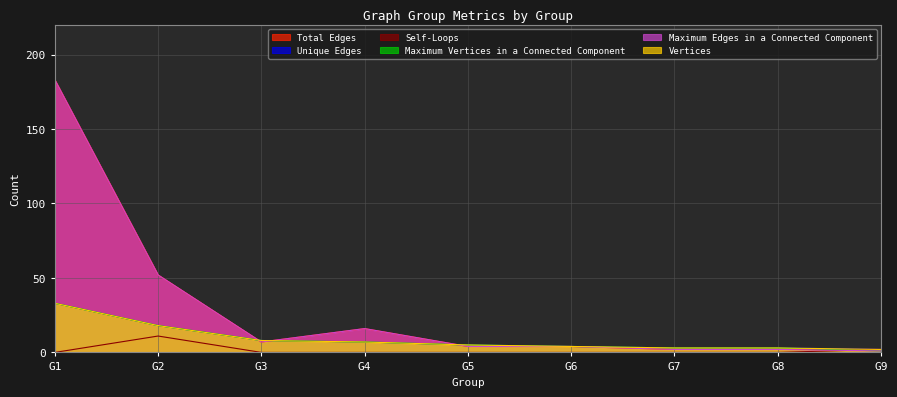

How many interior local valleys does the Maximum Edges in a Connected Component series have?

1